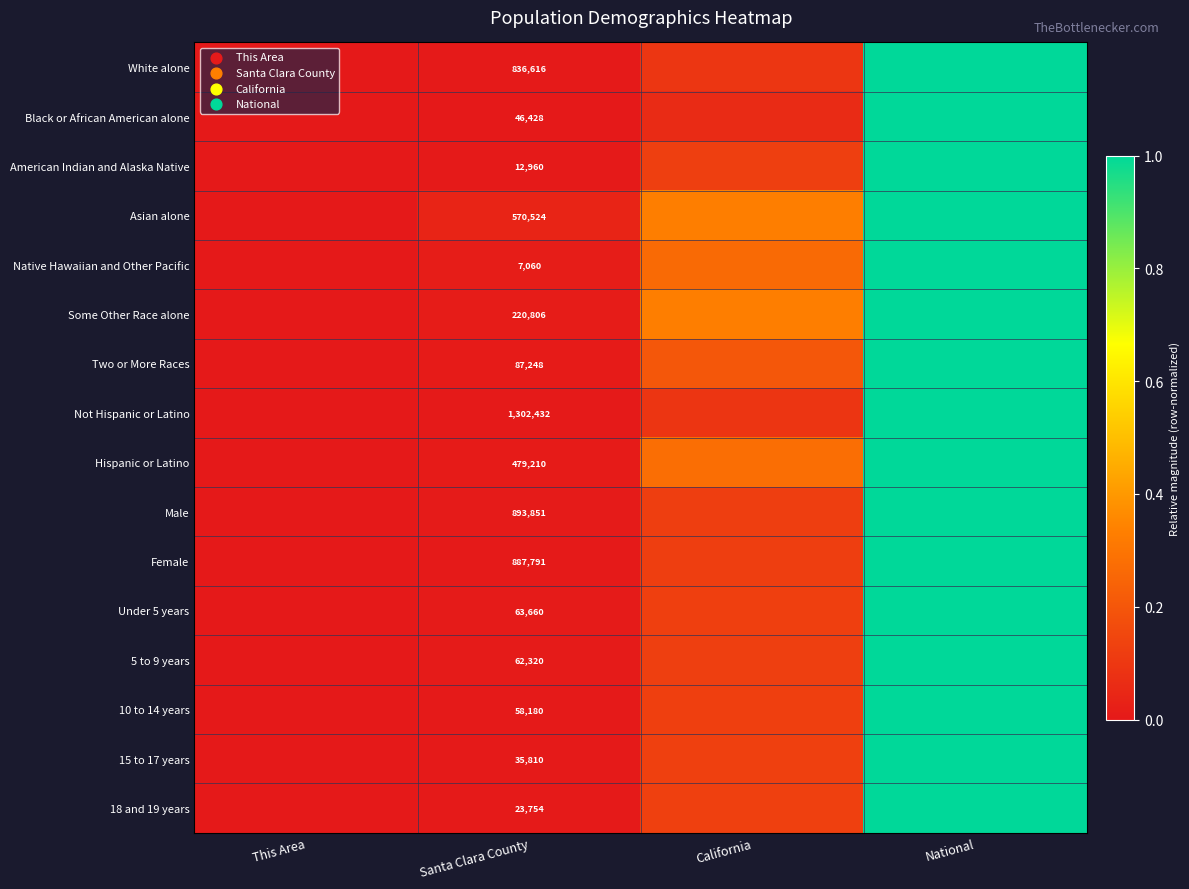

At how many categories does at least one series exceed 0?

3